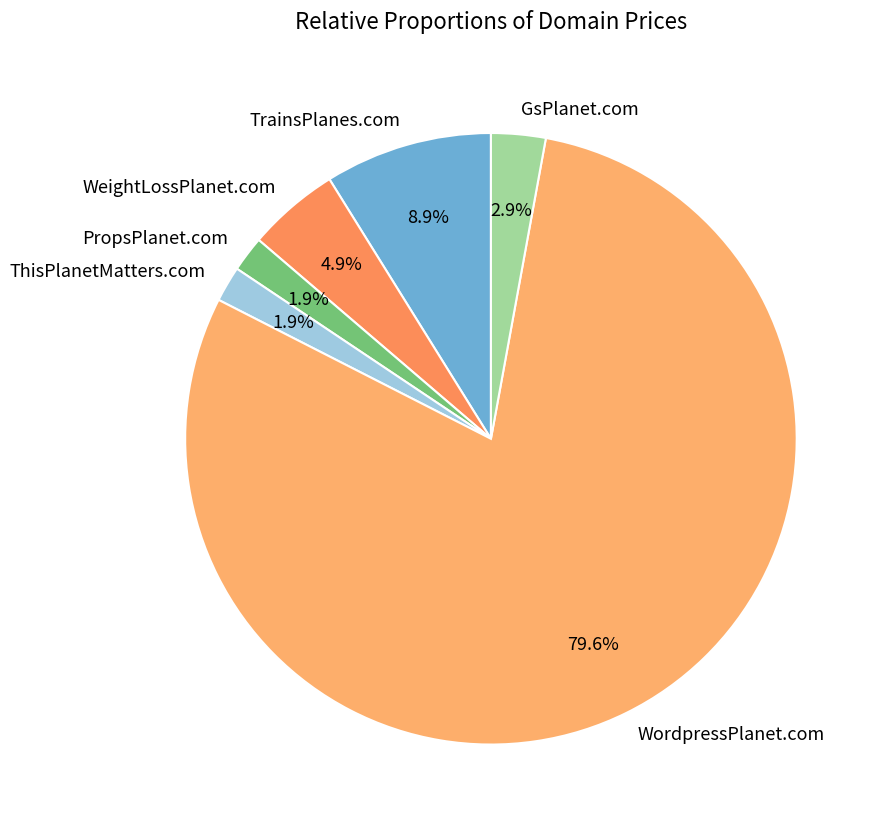

What is the largest slice in the pie chart?

WordpressPlanet.com